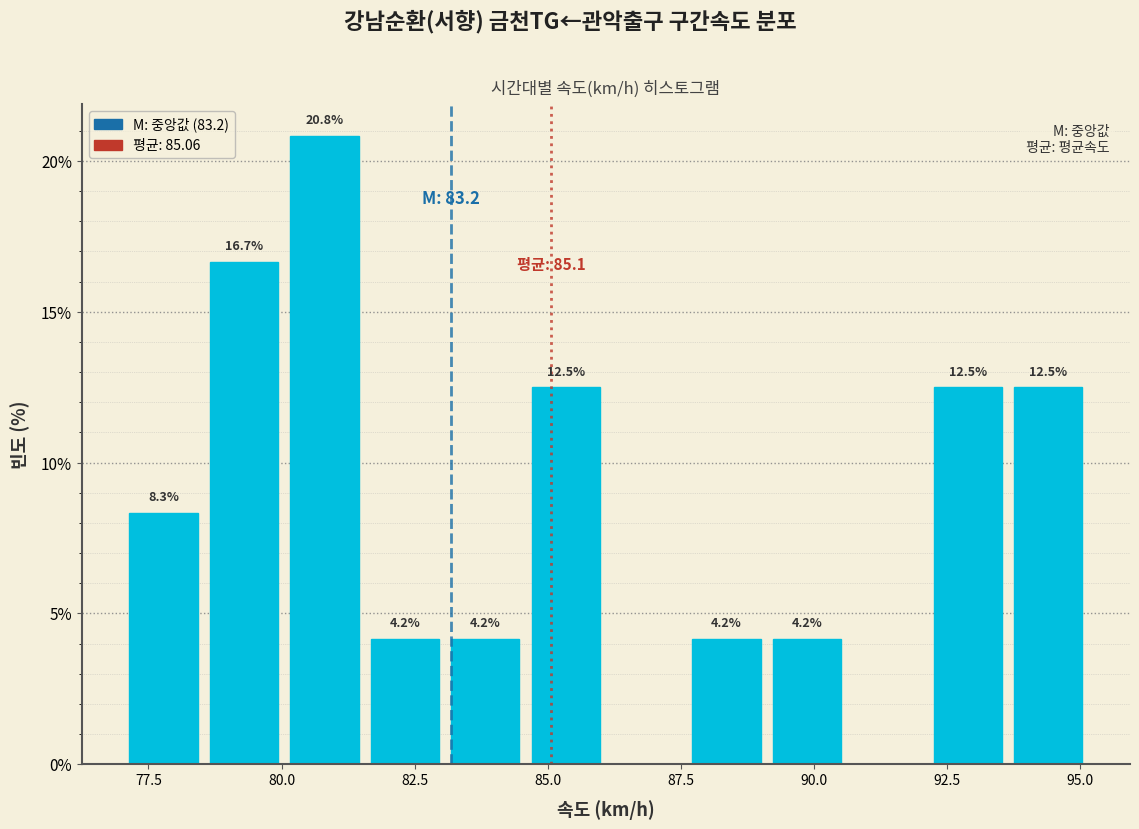

Around what value on the x-axis is the tallest bar? Give the approximate position of its centre, as read against the axis.

81.0